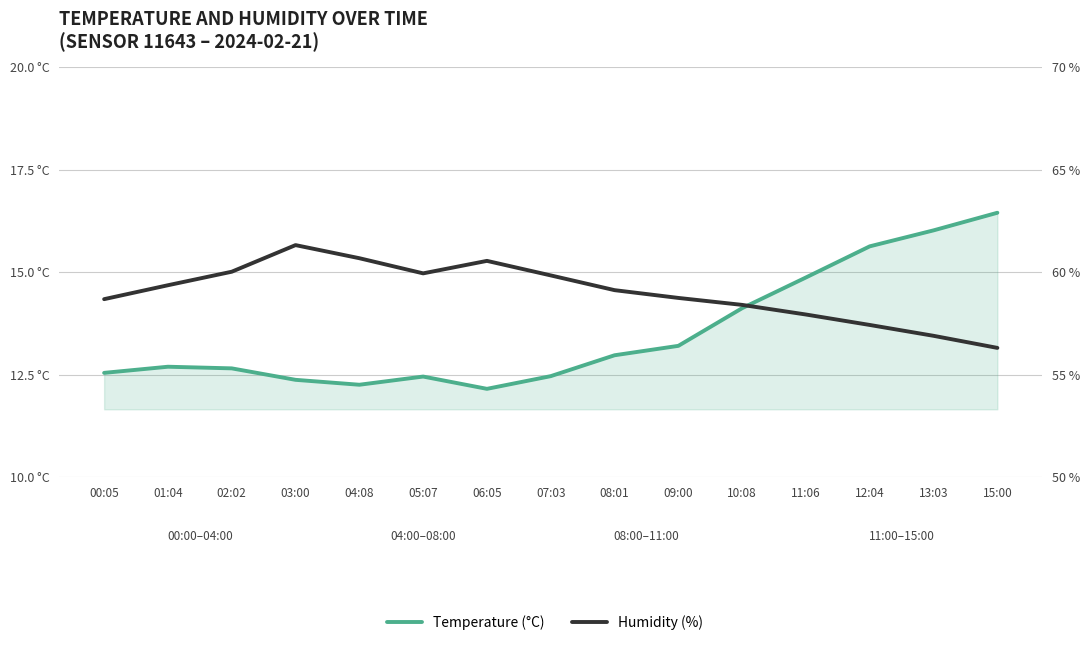

Where is the first local minimum for Humidity (%)?

05:07